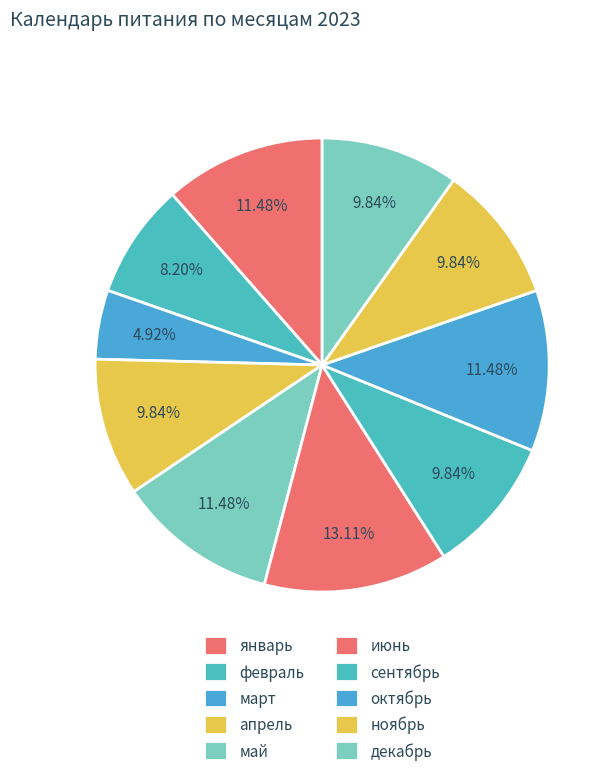

The февраль slice represents 8% of the pie. True or false?

True